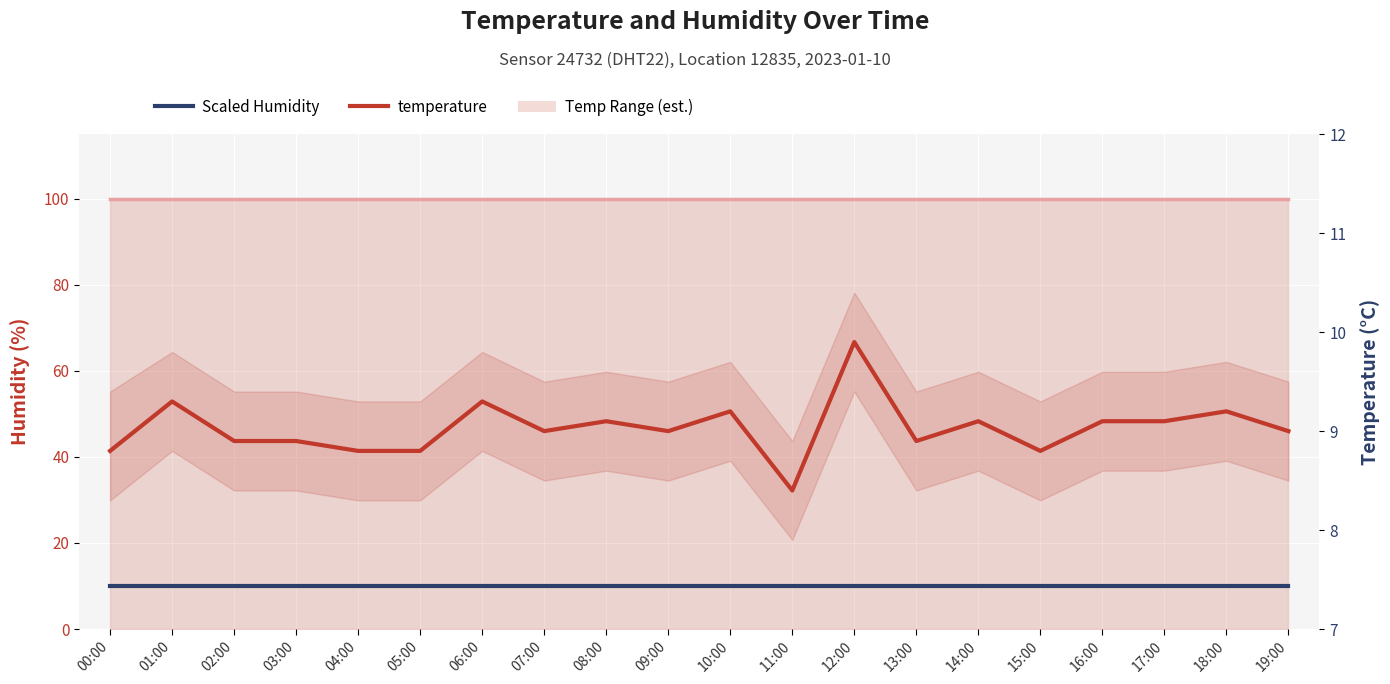

At which category does the chart reach its minimum across all series?

11:00